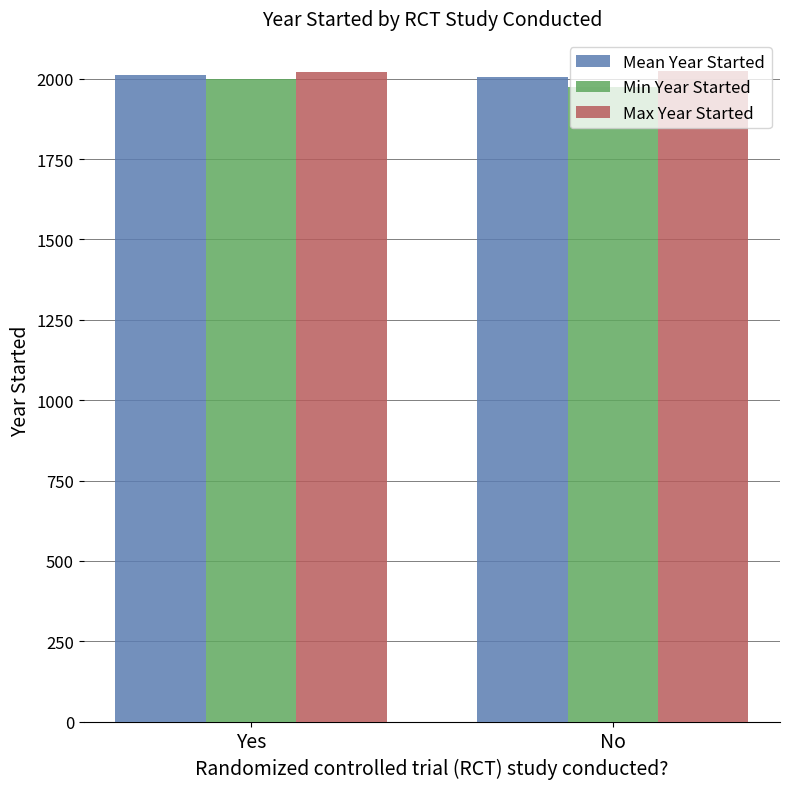

What is the difference between the highest and lowest values at No?

48